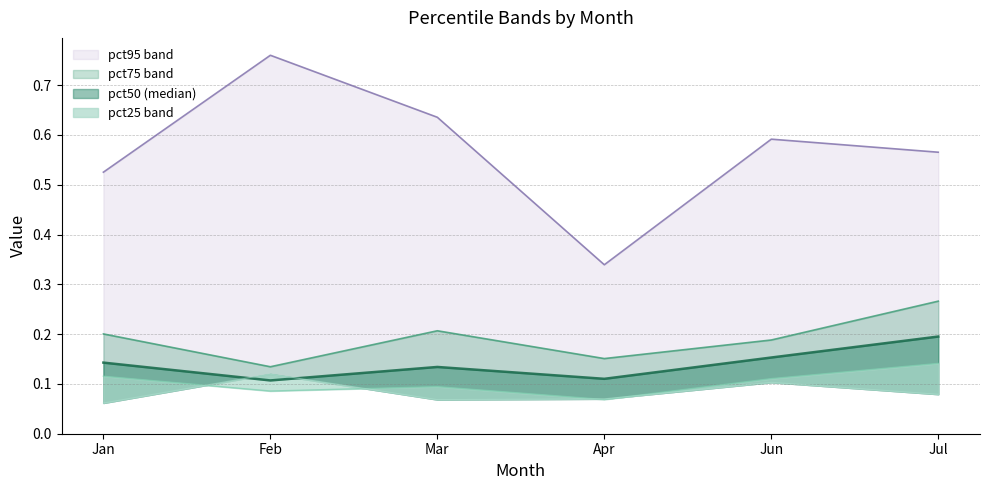

The value of pct50 at Jul is 0.2. True or false?

True